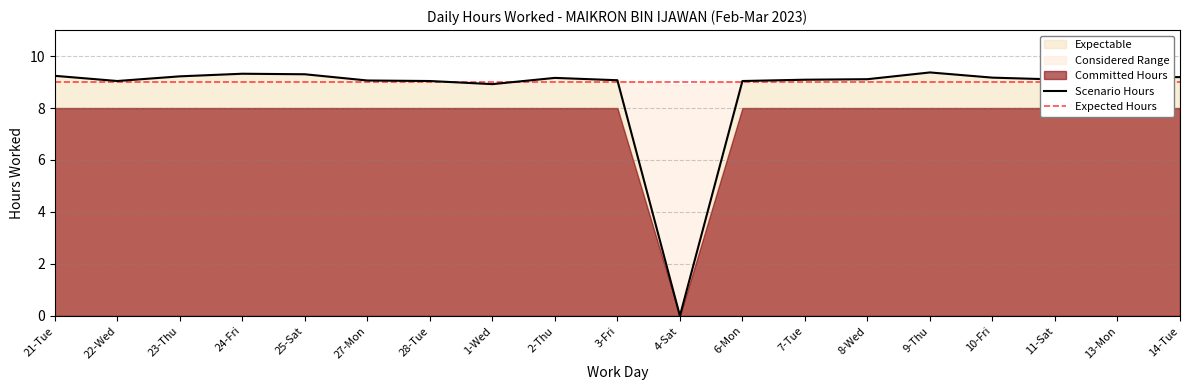

Is it true that the value at 2-Thu is 9.2?

True